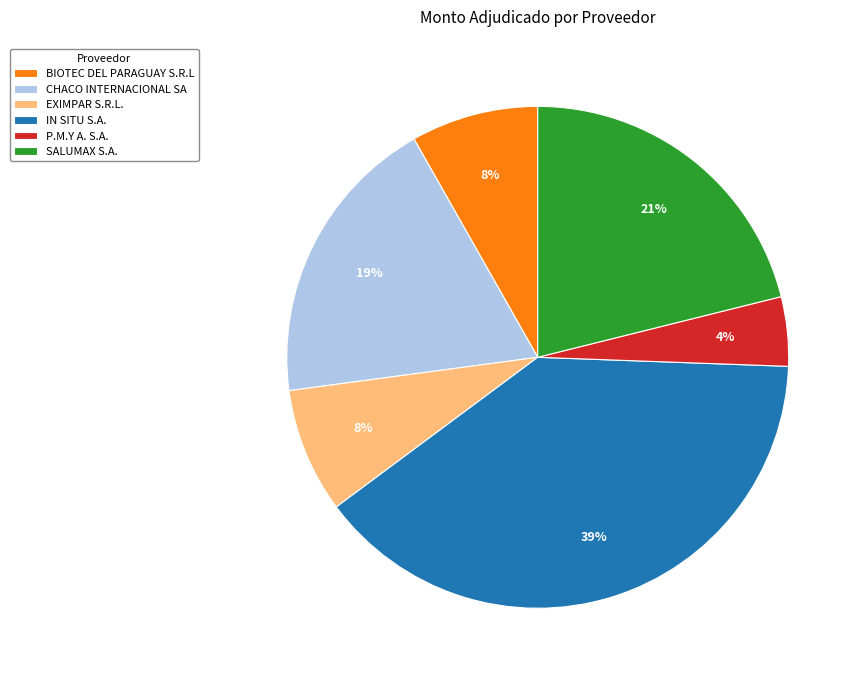

Does BIOTEC DEL PARAGUAY S.R.L represent more than half of the total?

No